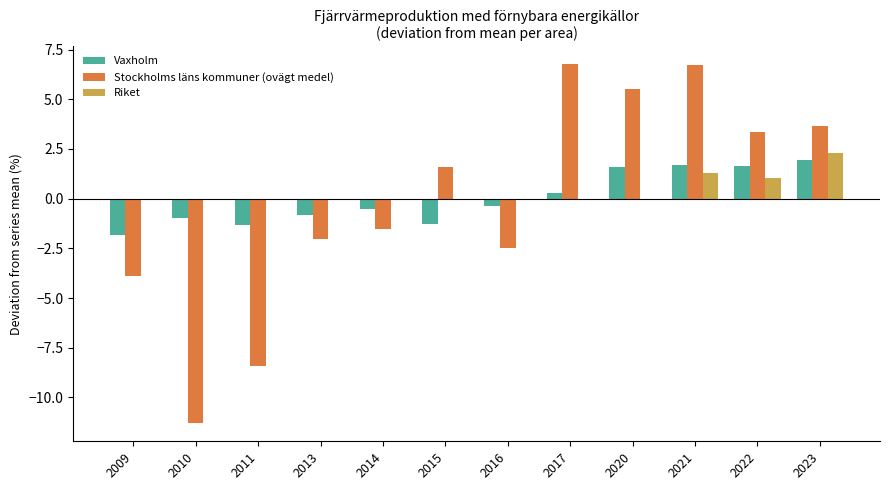

What is the total value across all series at 2023?

7.9